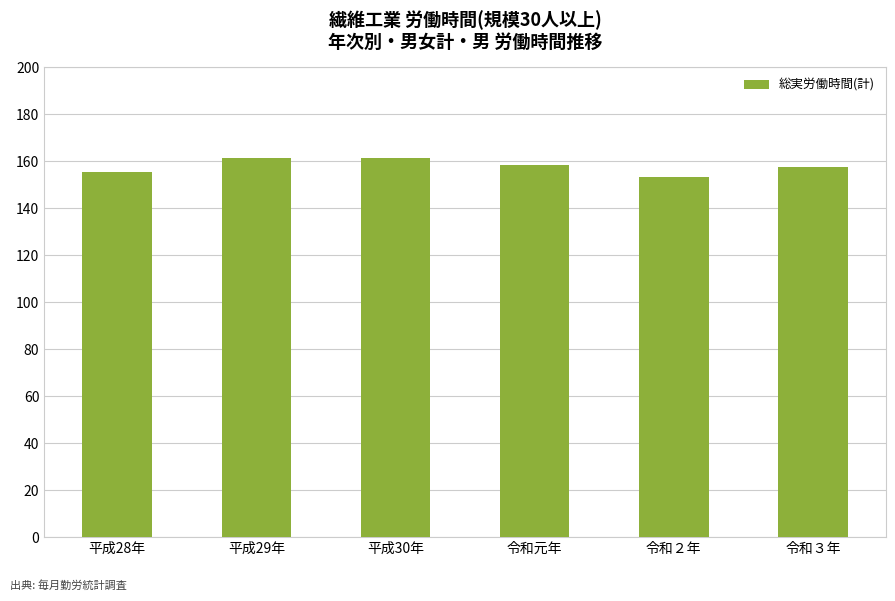

How many bars are there in total?

6